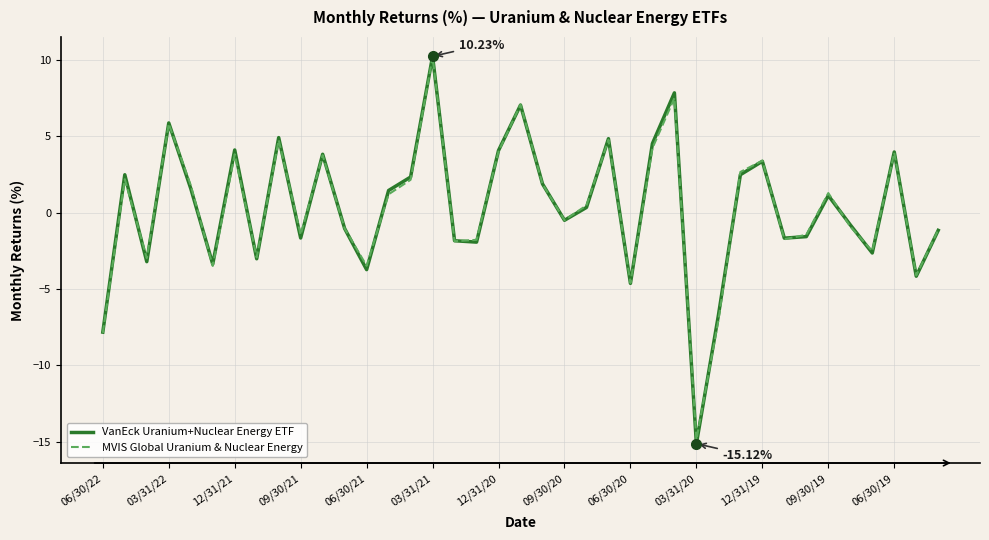

What is the sum of all VanEck Uranium+Nuclear Energy ETF values?

11.6